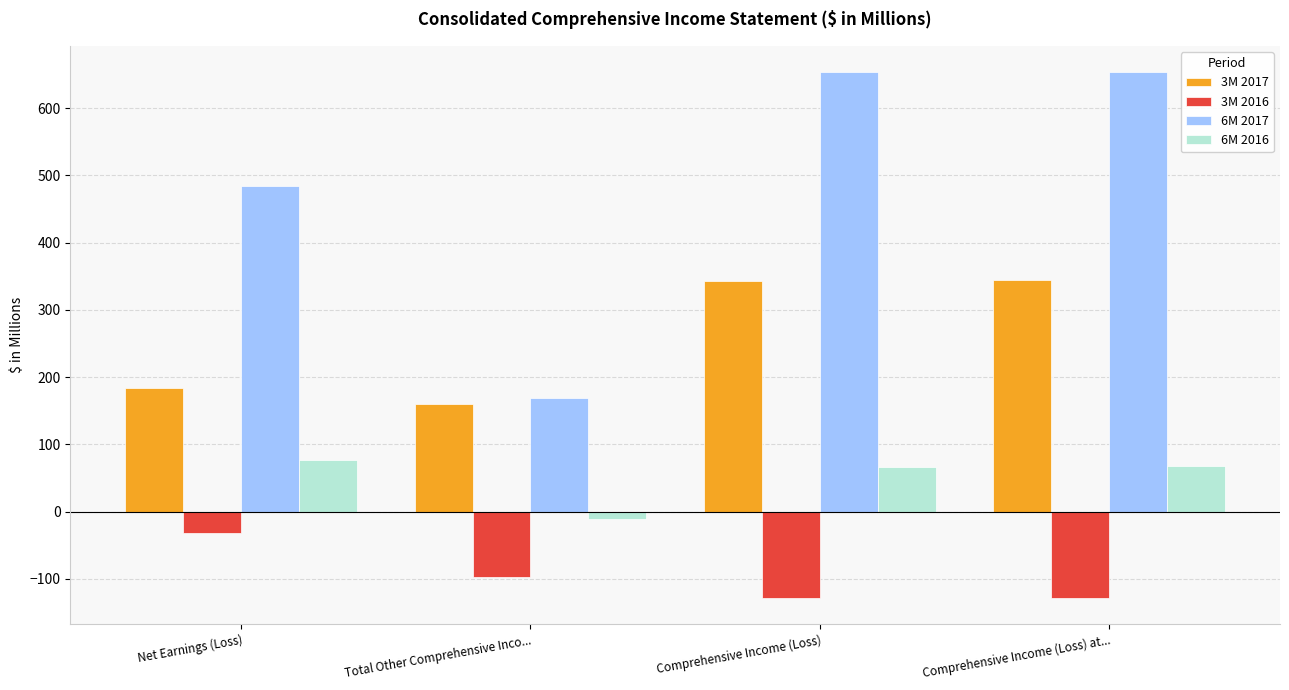

At how many categories does at least one series exceed 245?

3